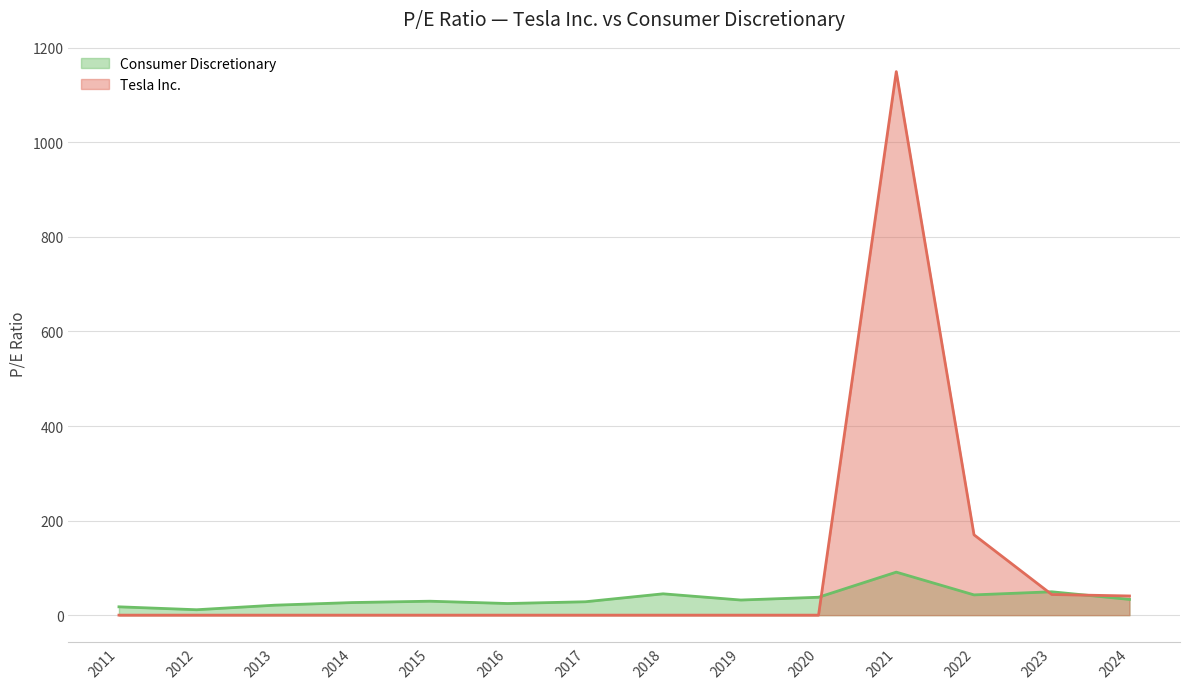

At which label is Consumer Discretionary closest to 51?

2023